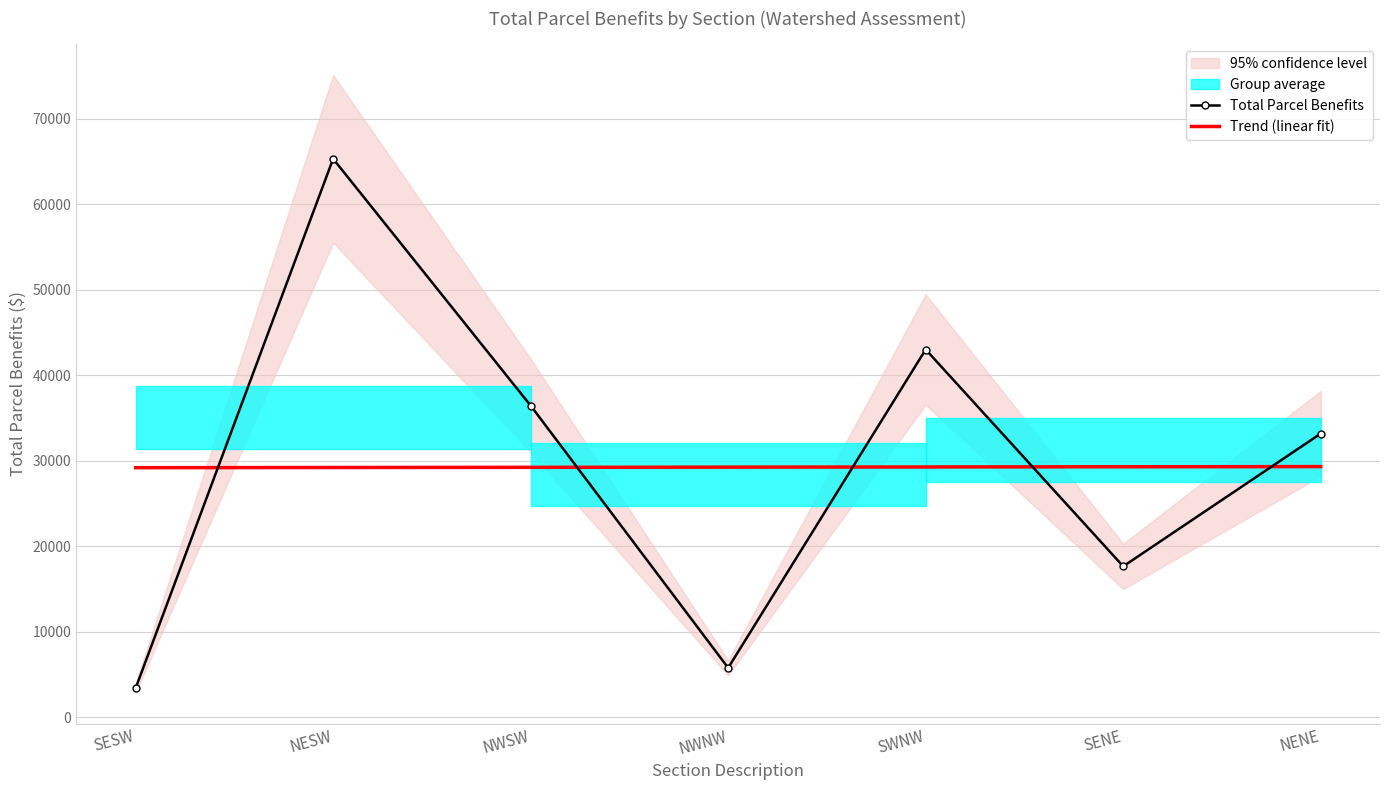

Is it true that TOTAL PARCEL BENEFITS equals 5975.0 at SESW?

False